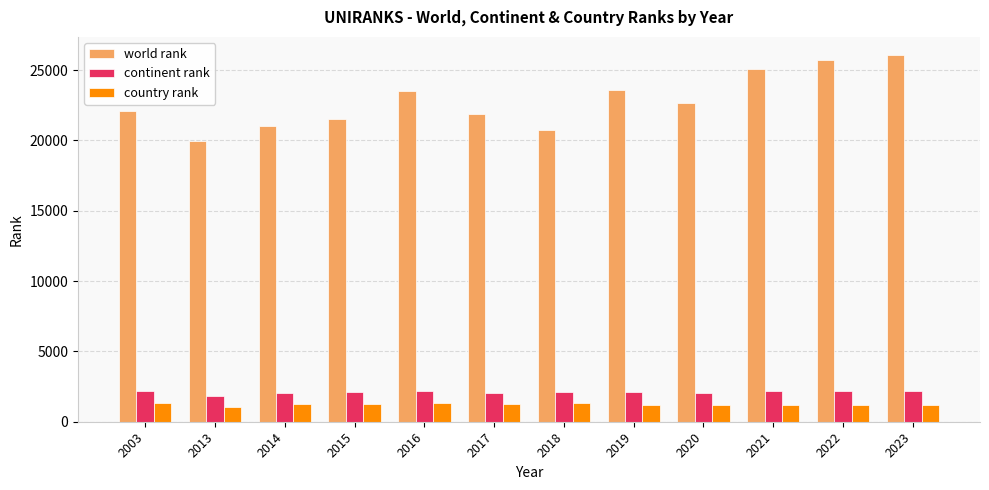

Which series changed the most between 2003 and 2018?

world rank